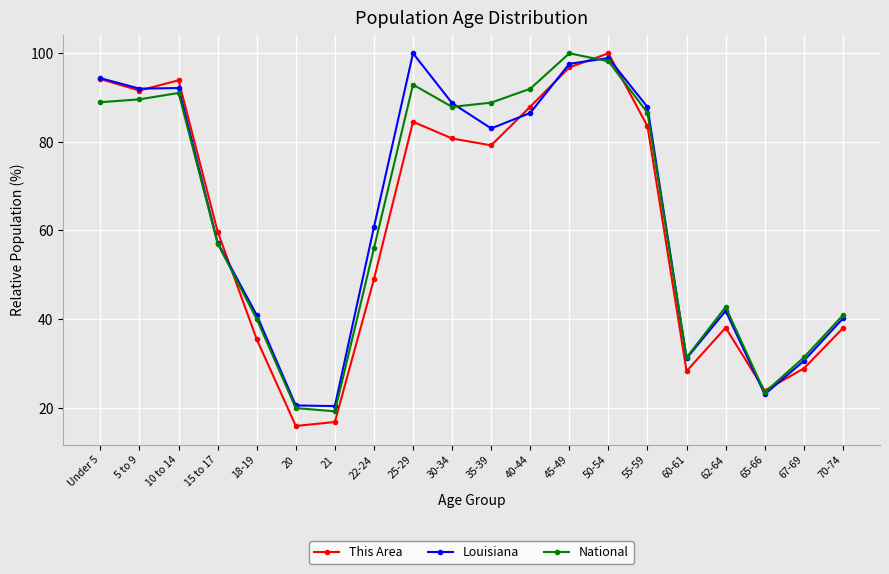

Is it true that National equals 134.5 at 35-39?

False